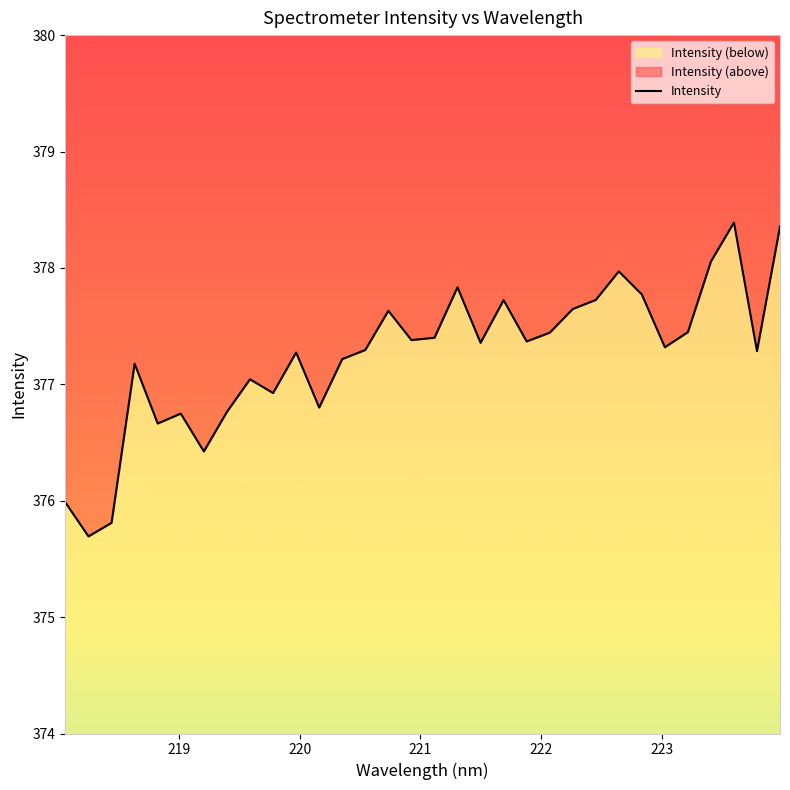

How many interior local peaks (higher than both neighbors) does the data have?

9